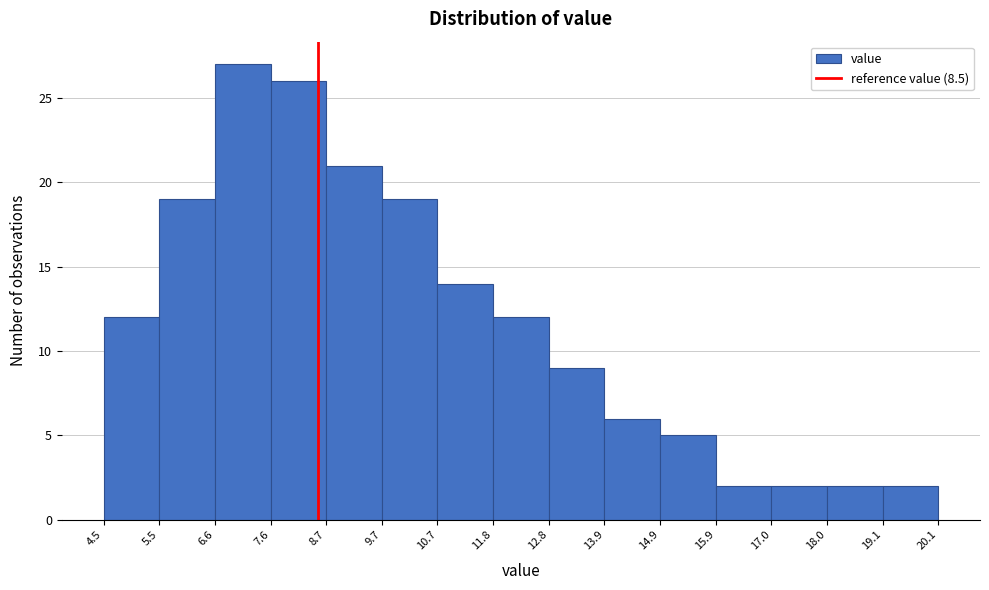

Which range on the x-axis has the tallest bar?

6.6 to 7.6